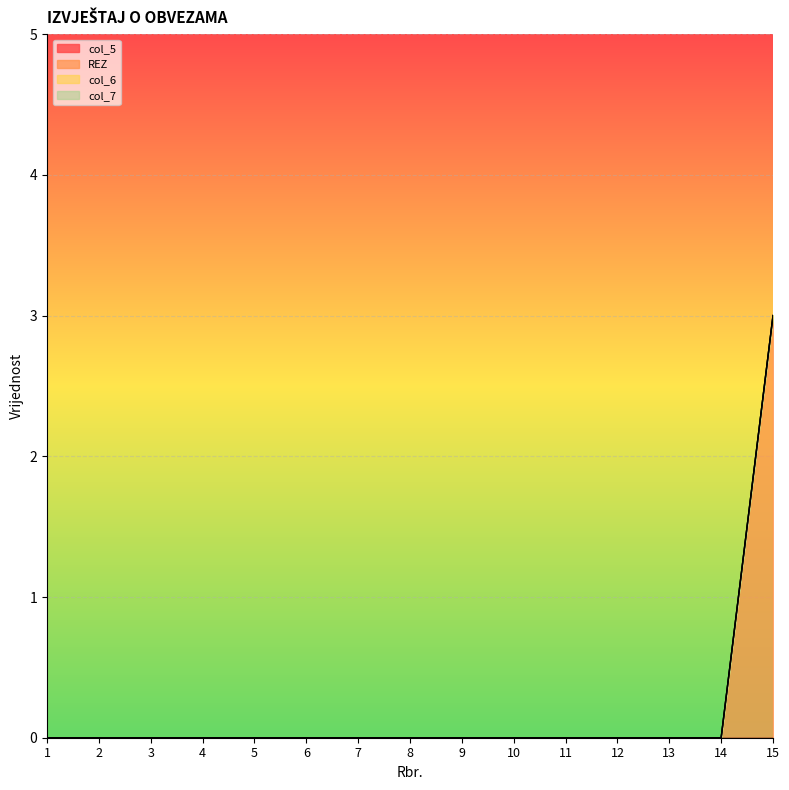

How many lines are shown in the chart?

4